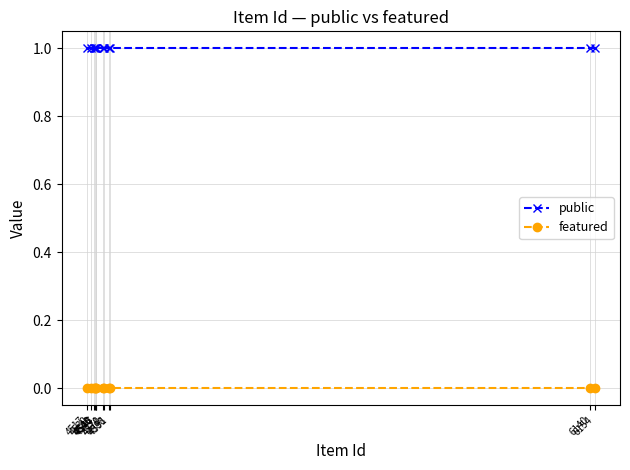

True or false: public has more than 1 interior local peaks.

False